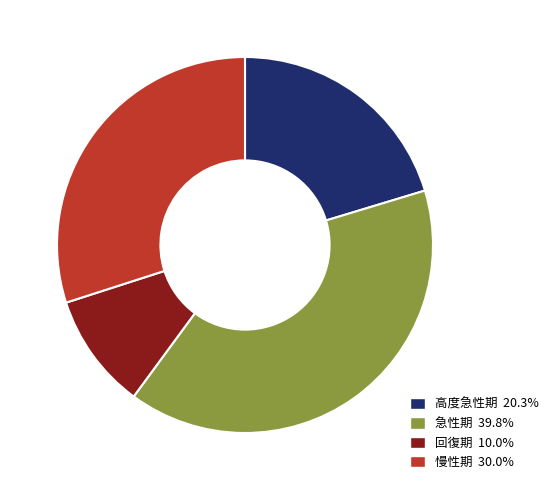

Which category has the biggest portion of the pie?

急性期